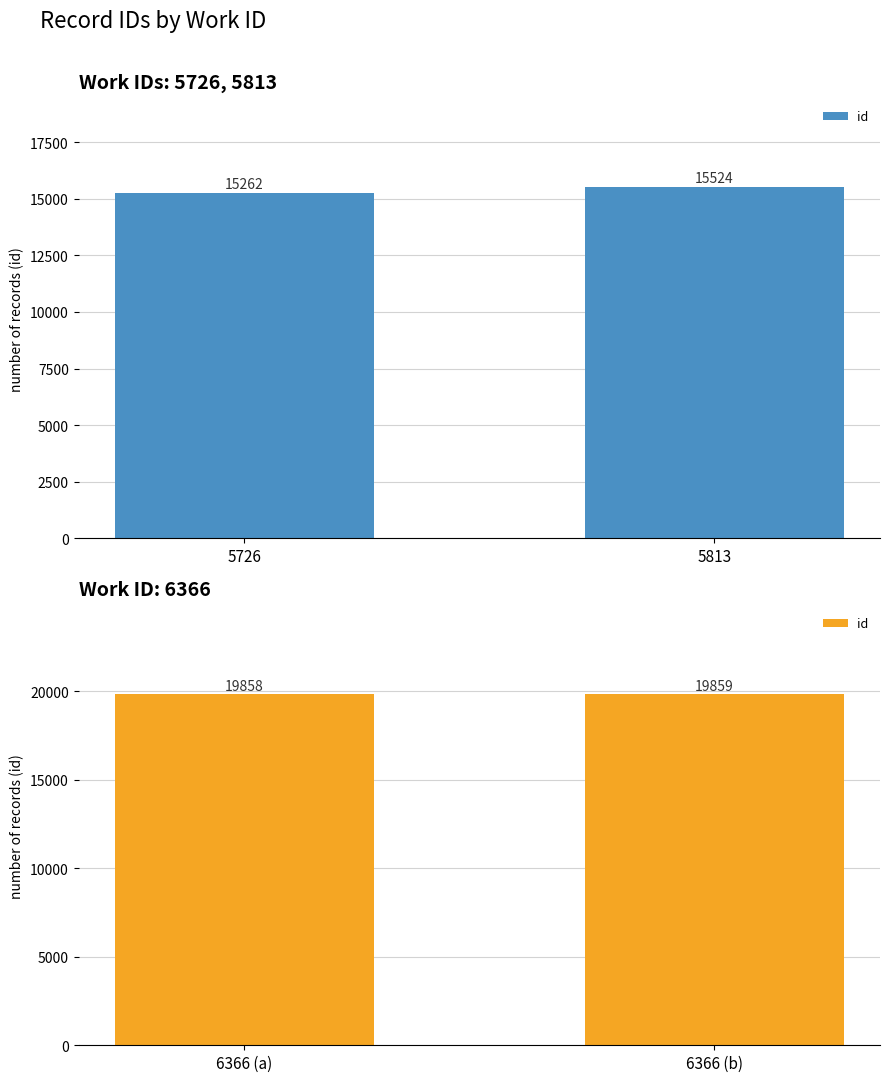

At which category does the chart reach its minimum across all series?

6366 (a)